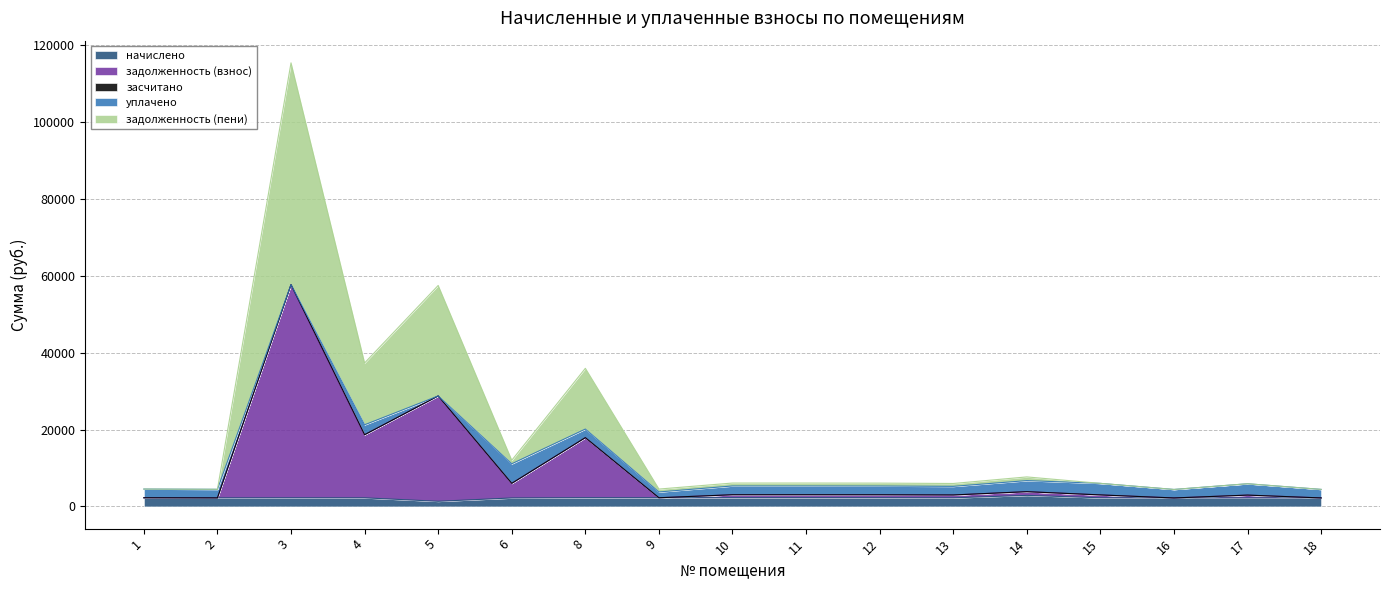

What is the highest value of the начислено series?

2879.6